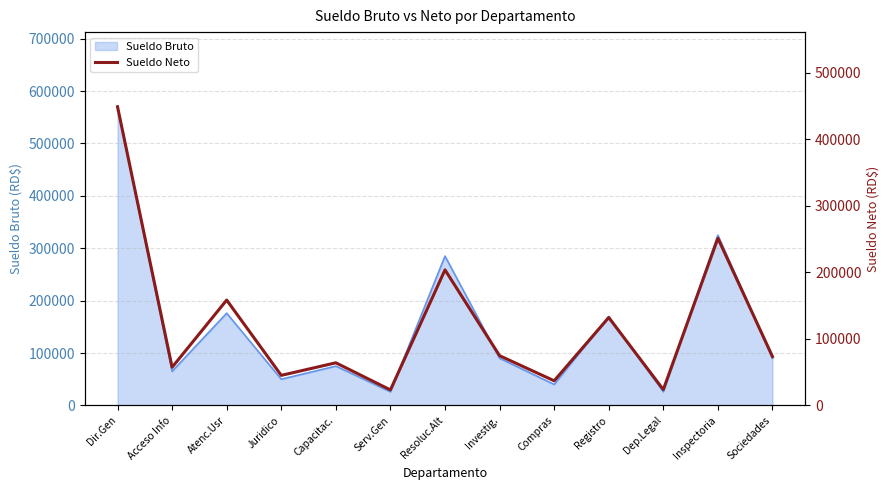

How many points are lower than both their immediate neighbors (excluding endpoints)?

5